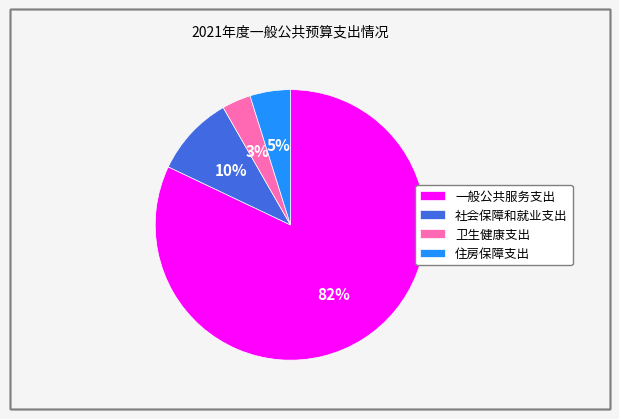

Is 一般公共服务支出 the majority of the pie?

Yes